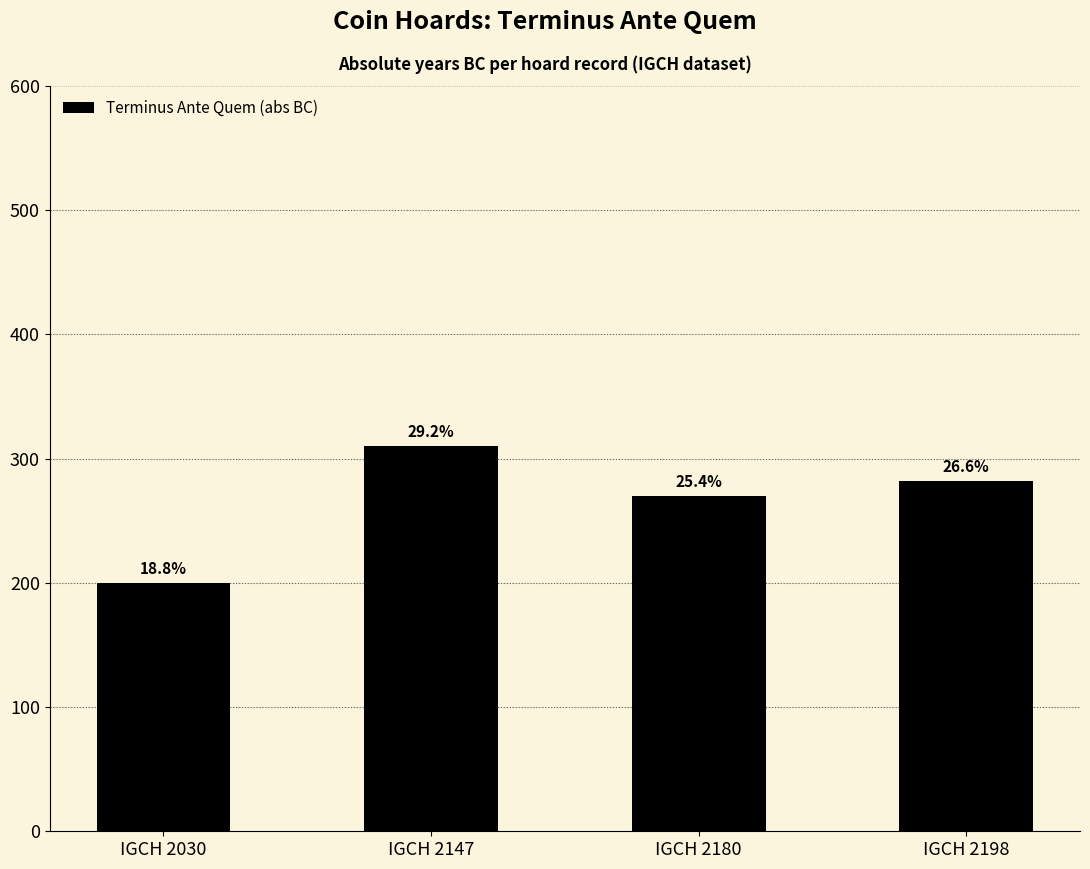

What is the approximate value at IGCH 2030, to the nearest 5?

200